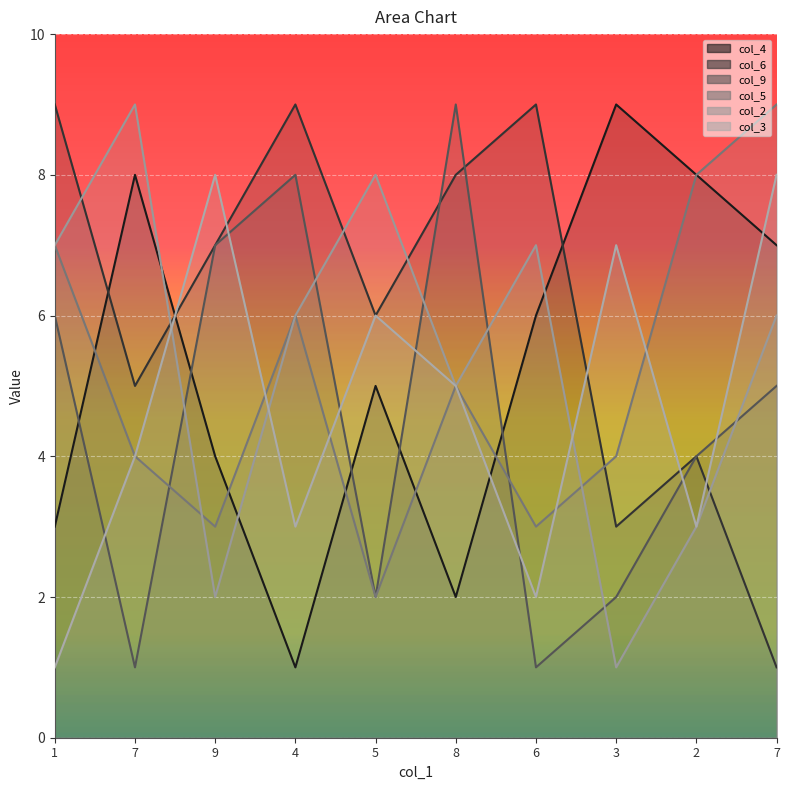

What is the value of the col_6 point at the 7th from the left?

9